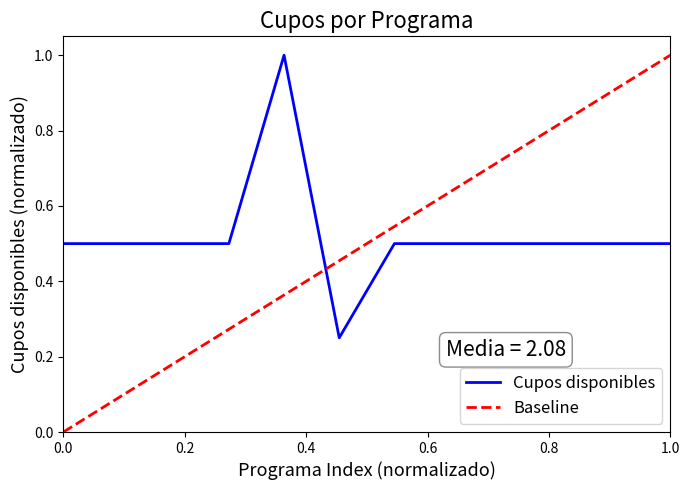

What is the value of the 1st point from the left?

0.5